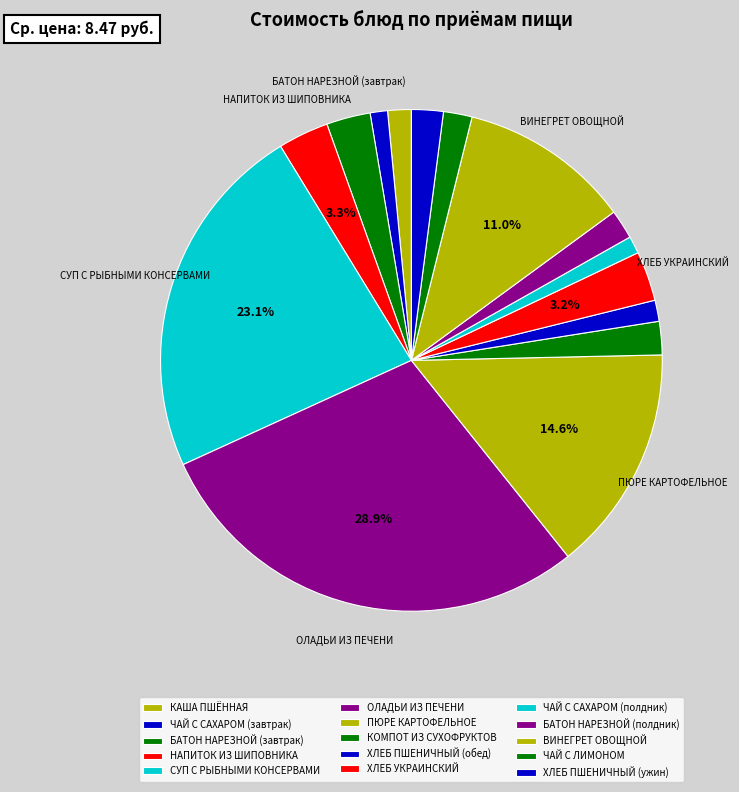

What is the ratio of the value at ХЛЕБ ПШЕНИЧНЫЙ (ужин) to the value at ЧАЙ С САХАРОМ (полдник)?

1.8